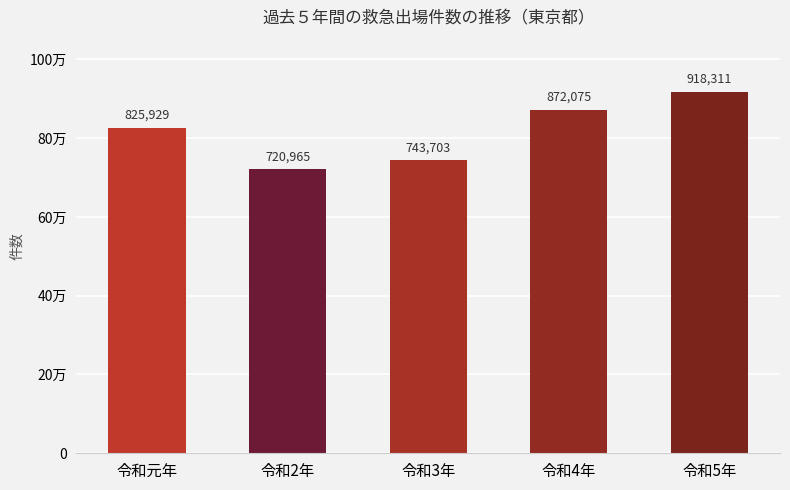

Does the chart contain any negative values?

No